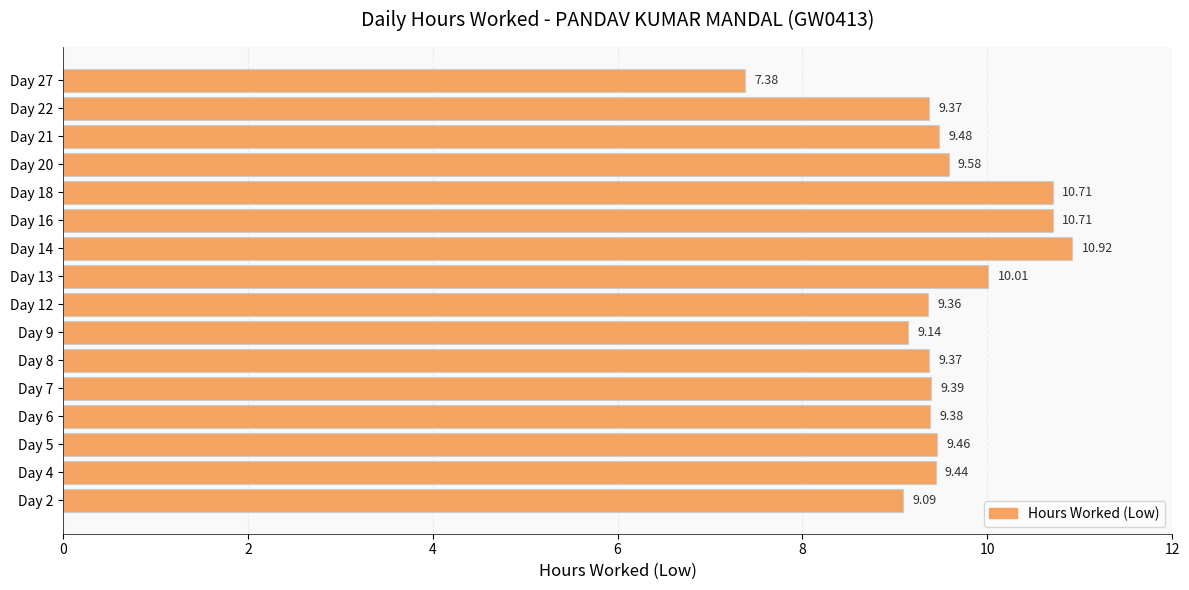

What is the greatest value displayed?

10.9